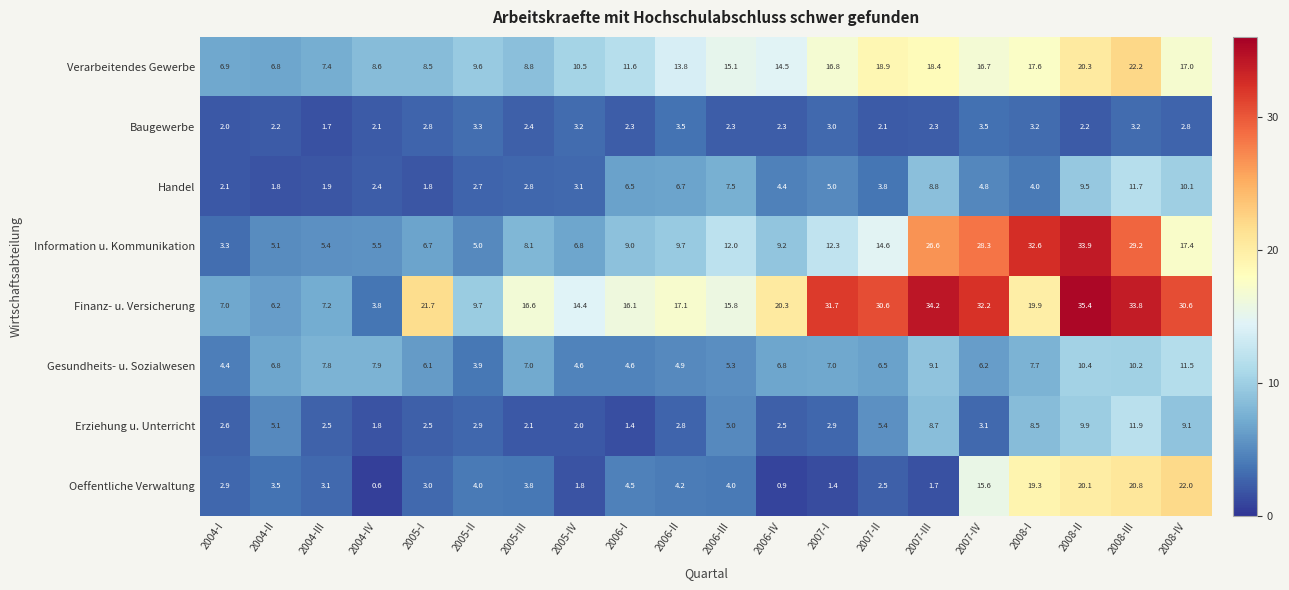

Which series has the largest range (max minus min)?

Finanz- u. Versicherung